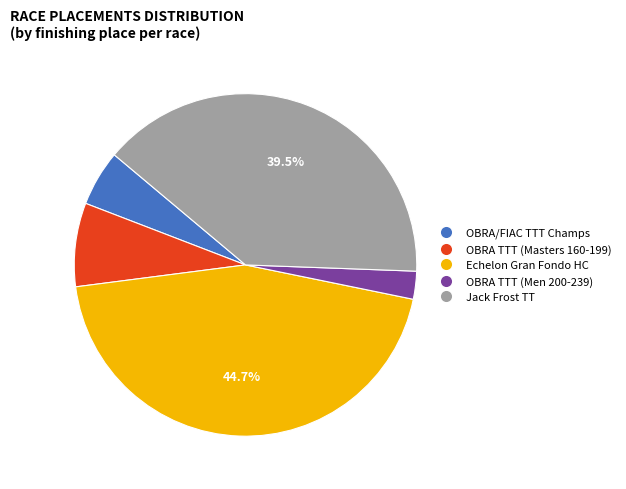

How many slices are in this pie chart?

5